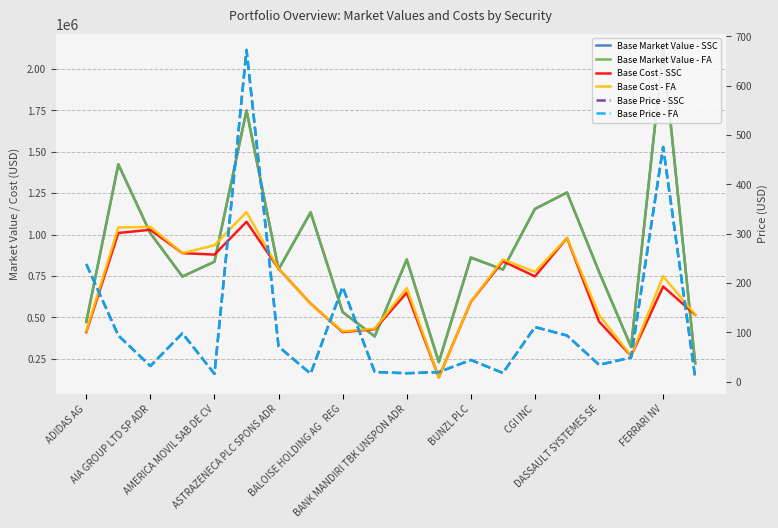

What is the lowest value of the Base Price - FA series?

8.7